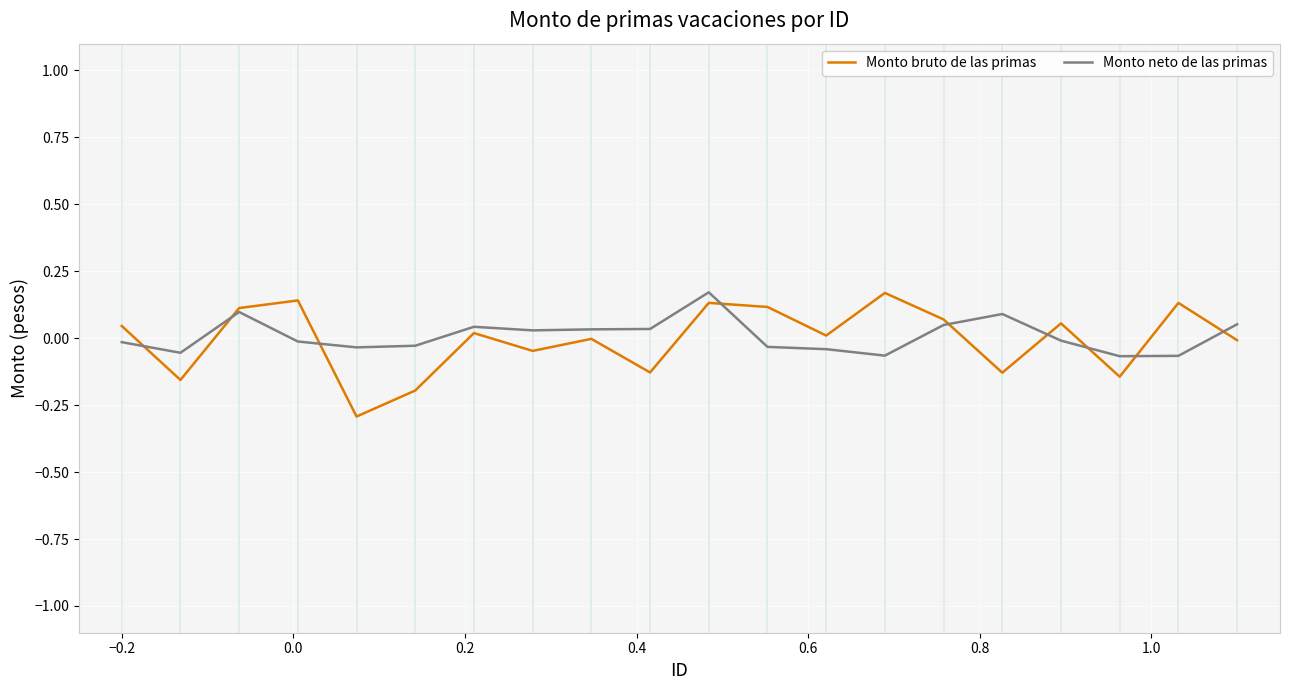

How many interior local valleys does the Monto neto de las primas series have?

5